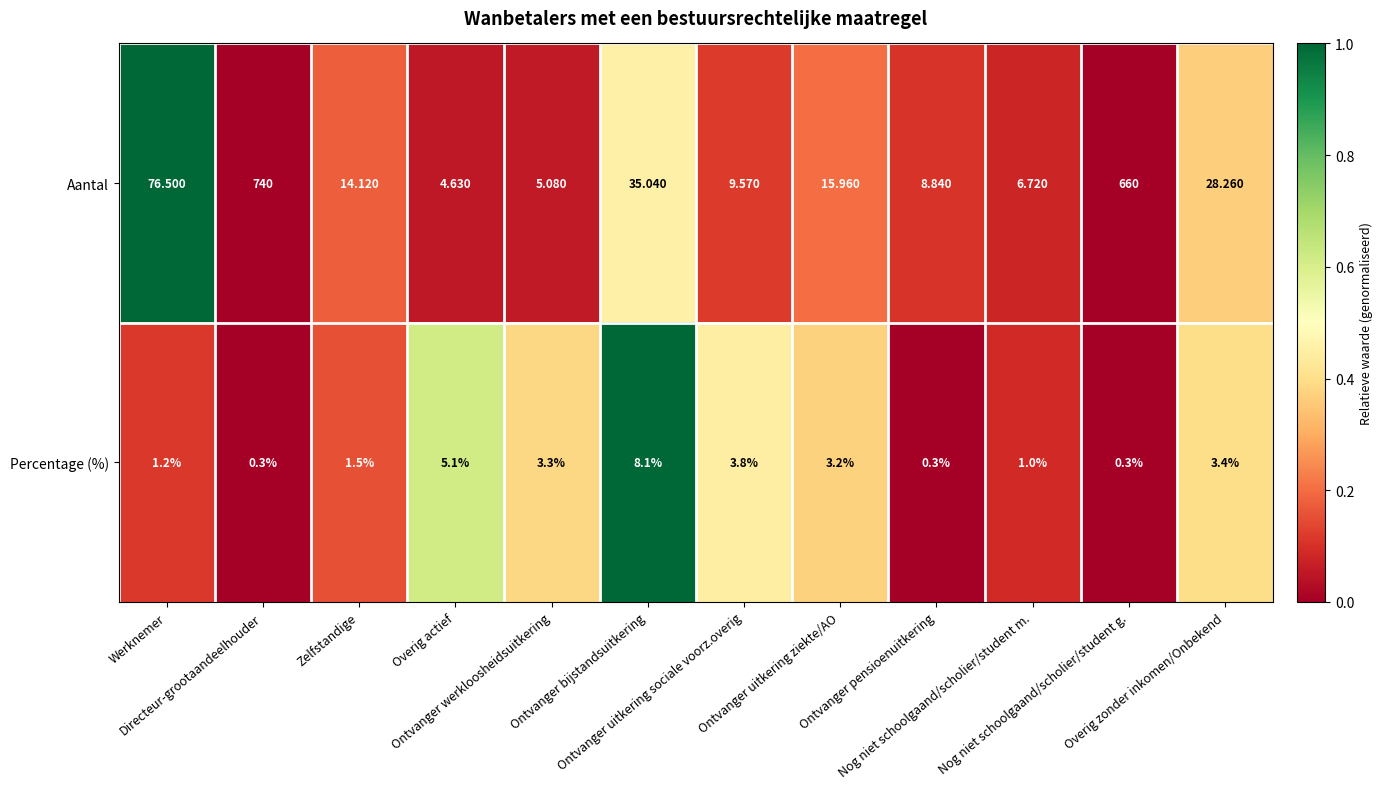

Which series has the largest range (max minus min)?

Aantal